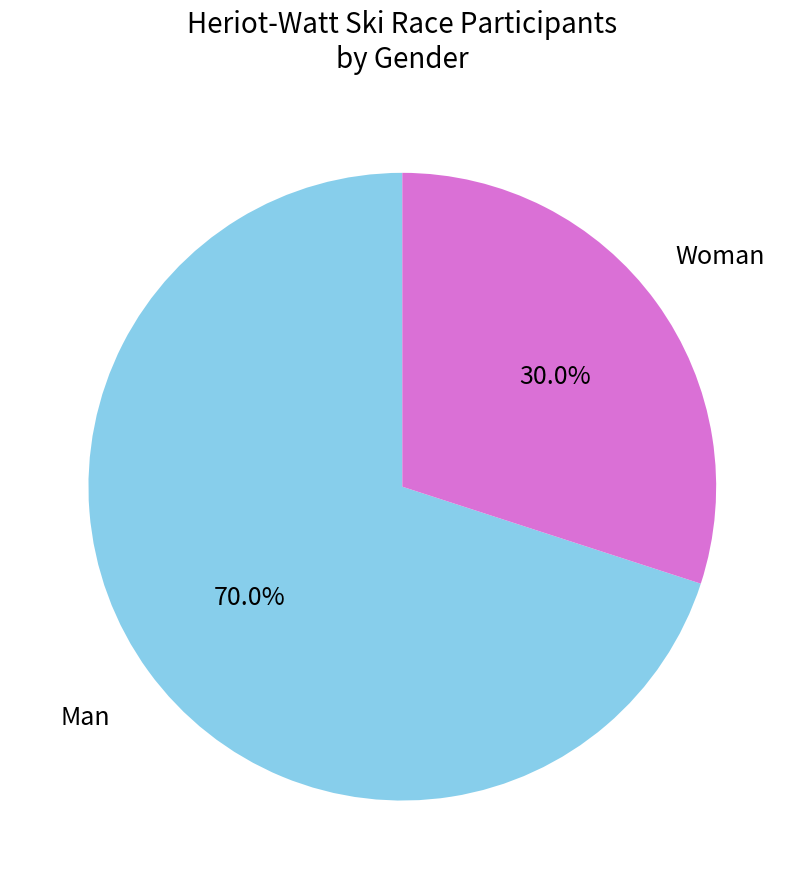

What portion of the pie excludes Man?

30.0%